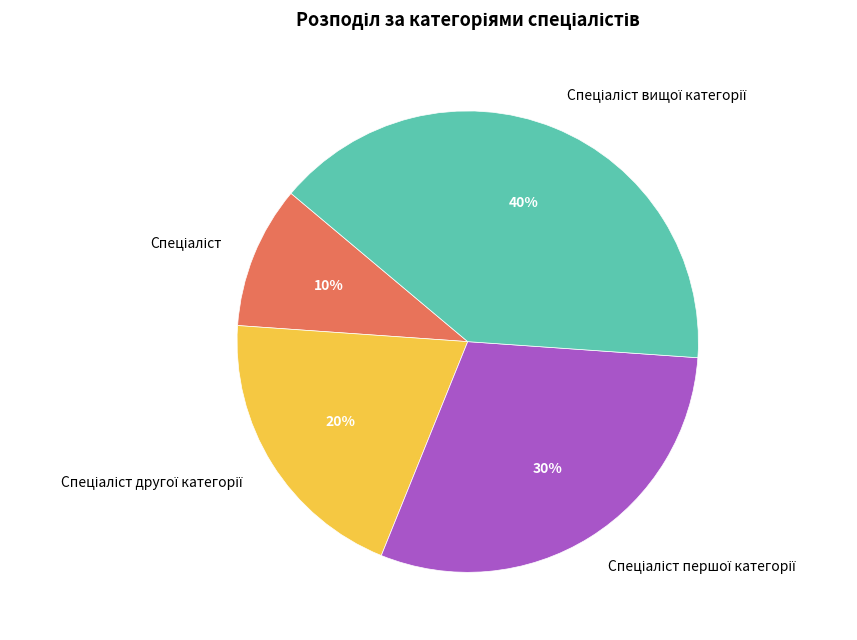

Is there a majority slice in this chart?

No